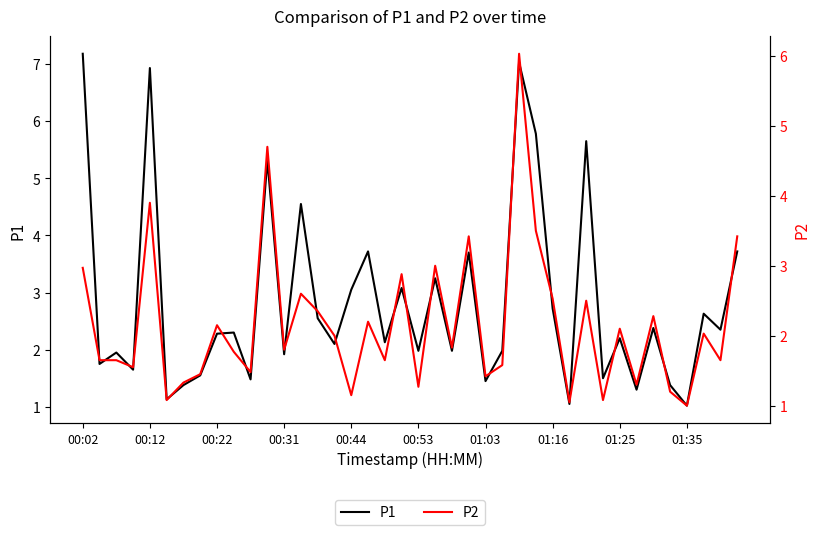

True or false: P2 and P1 cross at least once.

False